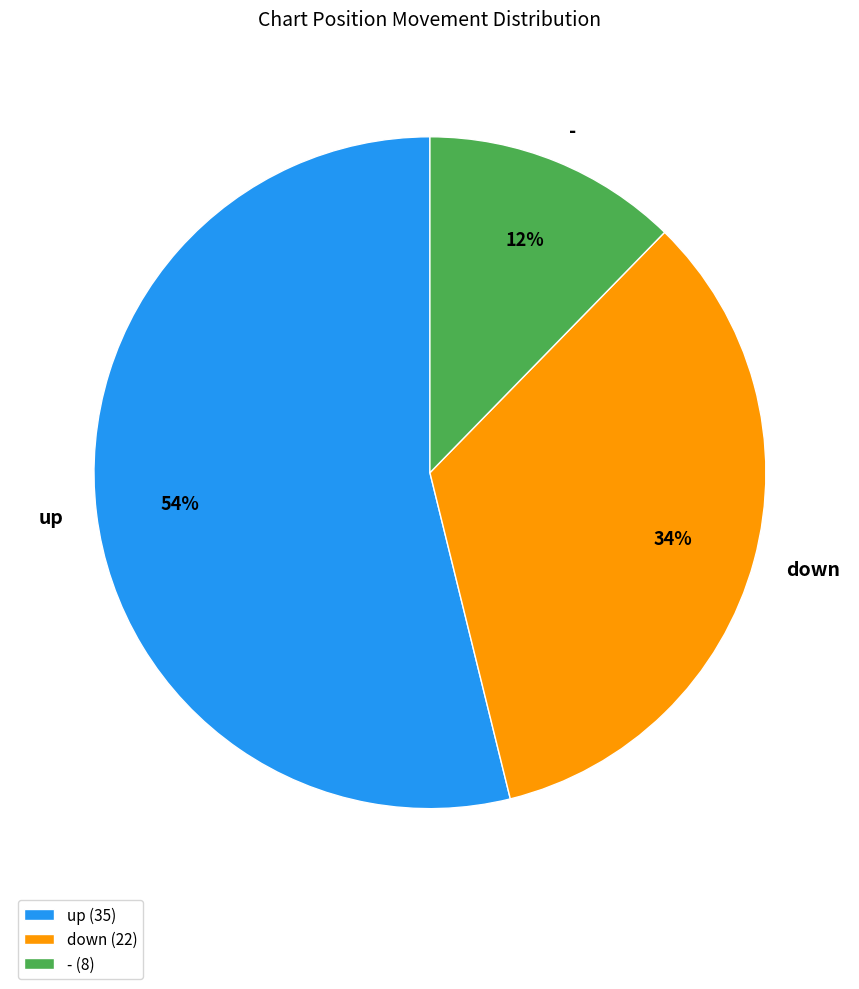

To the nearest percent, what is the average slice percentage?

33%